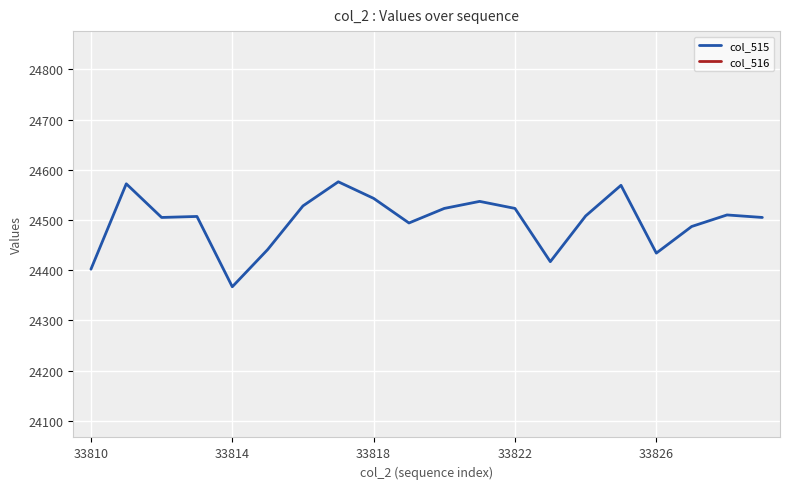

What is the minimum value shown in the chart?

24367